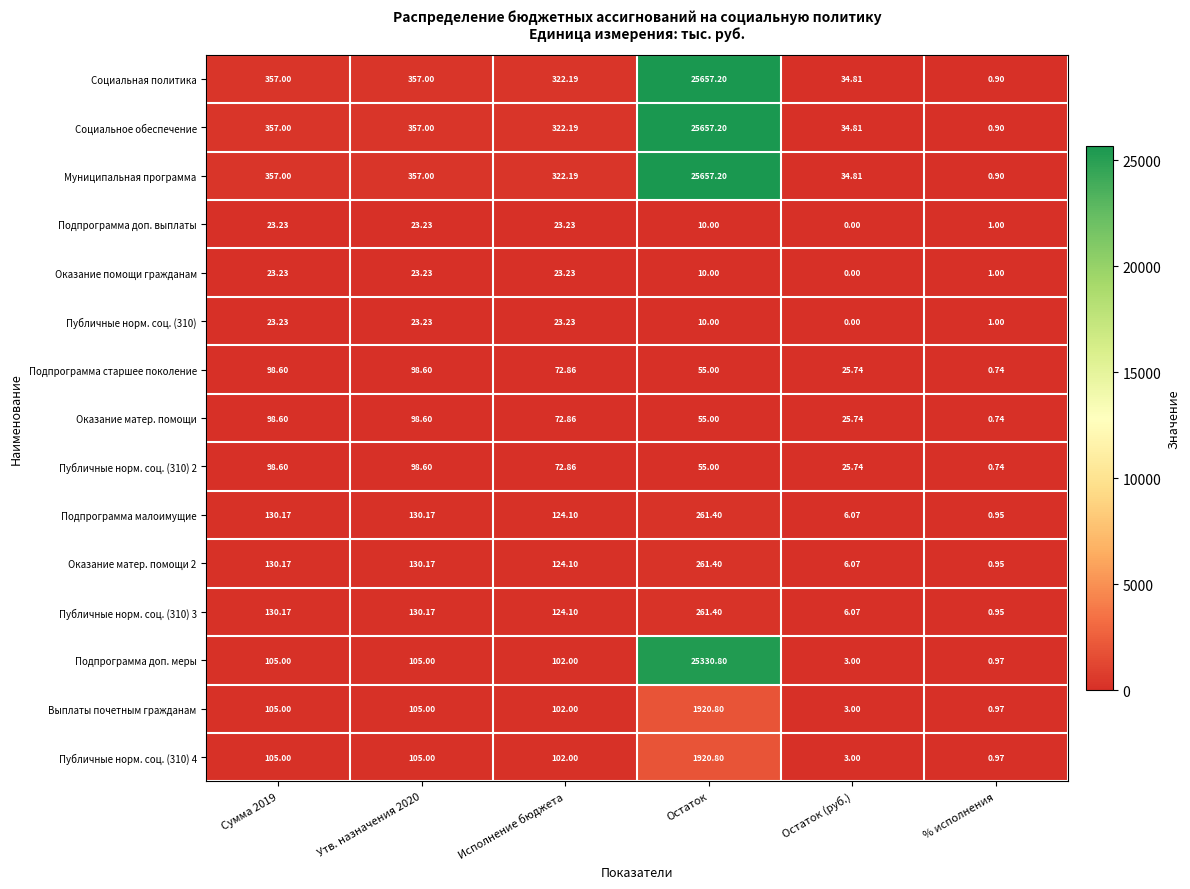

Is the value of Оказание матер. помощи at Сумма 2019 greater than the value of Оказание помощи гражданам at Остаток (руб.)?

Yes